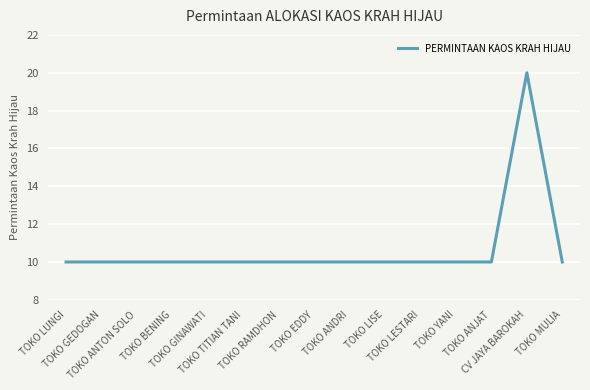

Which label corresponds to the largest value in the chart?

CV JAYA BAROKAH